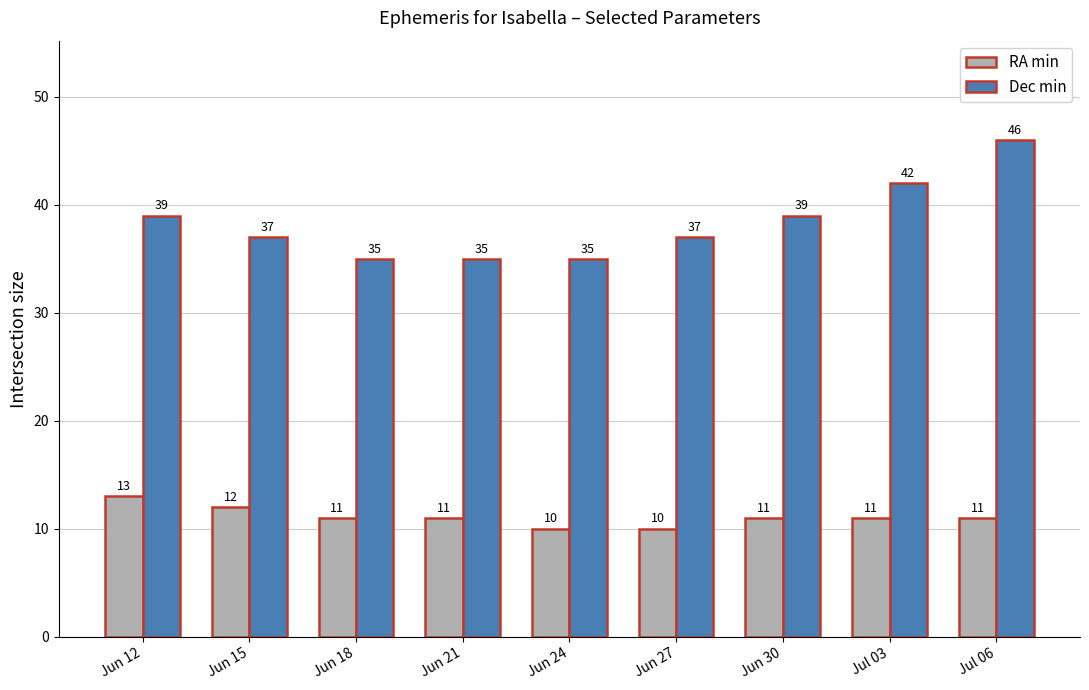

What are all the series names shown in the legend?

RA min, Dec min